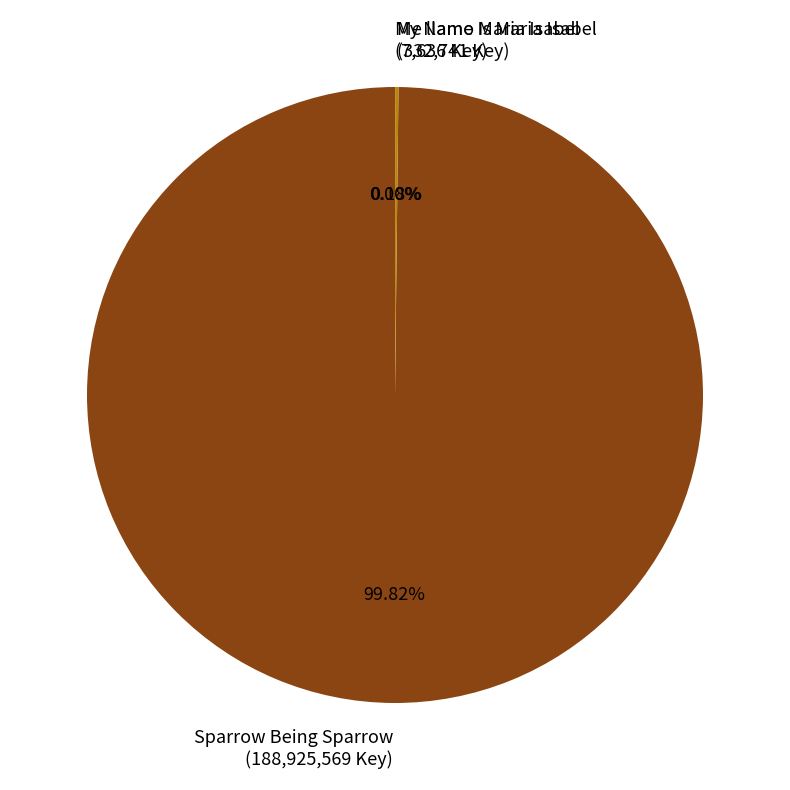

Does any single category account for the majority?

Yes